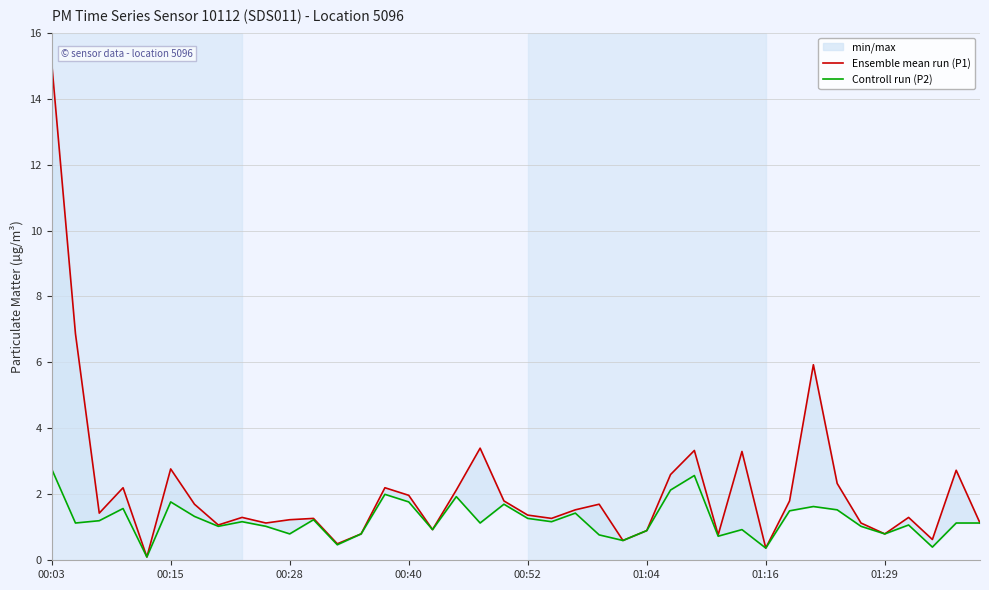

True or false: Controll run (P2) has more than 2 interior local peaks.

True